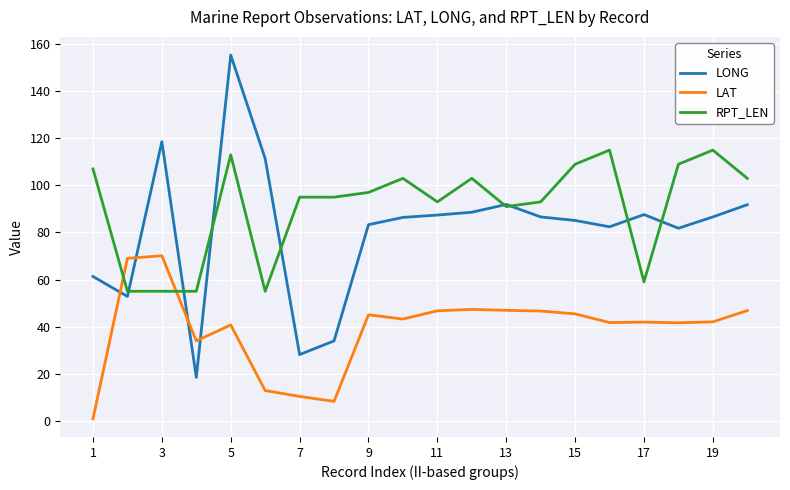

Rank the series by their maximum value, from highest to lowest.

LONG, RPT_LEN, LAT